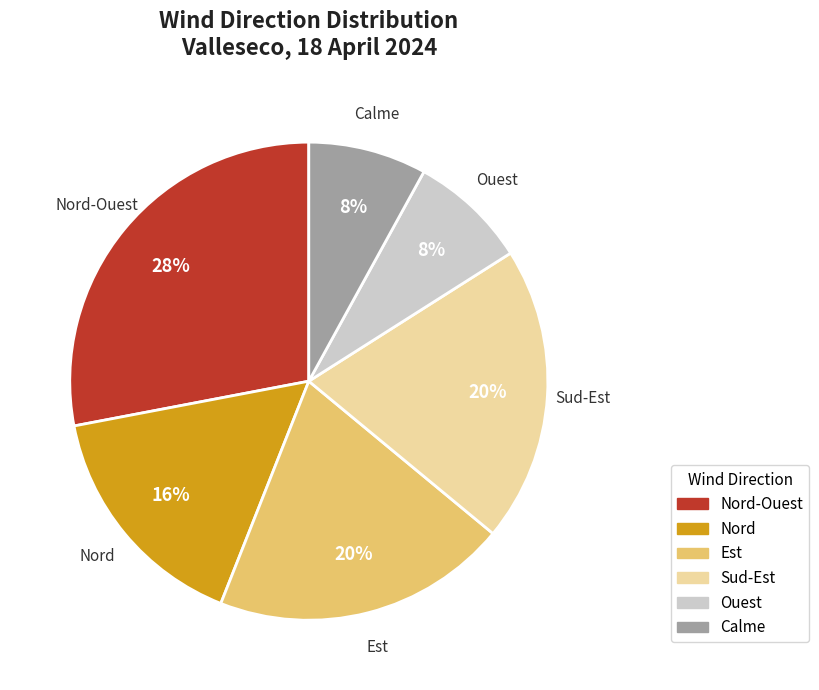

To the nearest percent, what is the average slice percentage?

17%